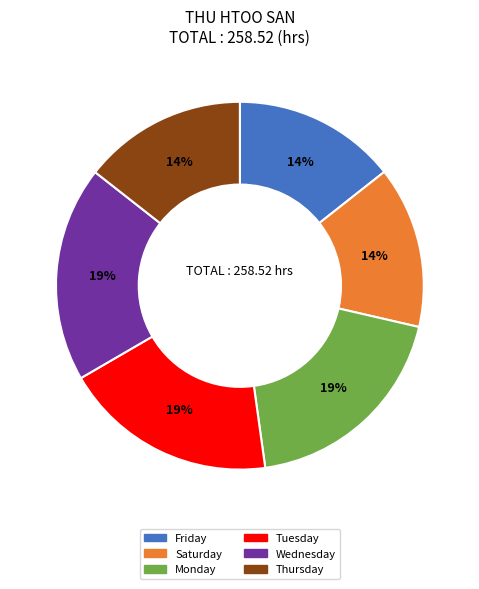

Is there any slice that represents more than half of the pie?

No